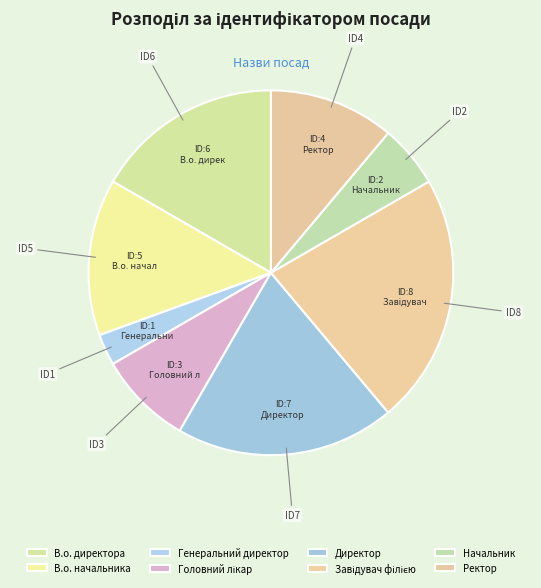

How many slices are in this pie chart?

8